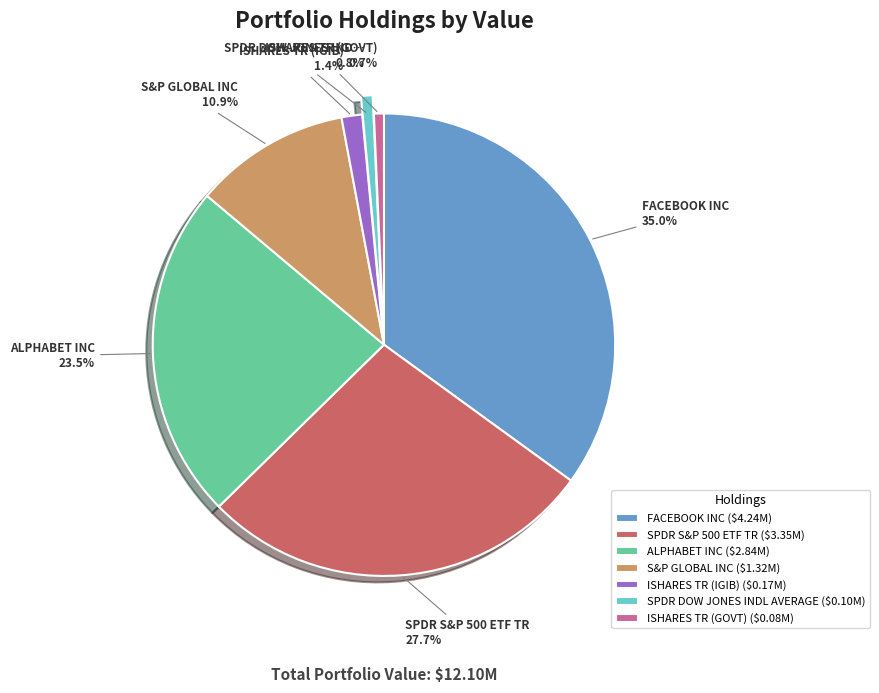

What percentage do SPDR S&P 500 ETF TR and ISHARES TR (IGIB) together represent?

29.1%